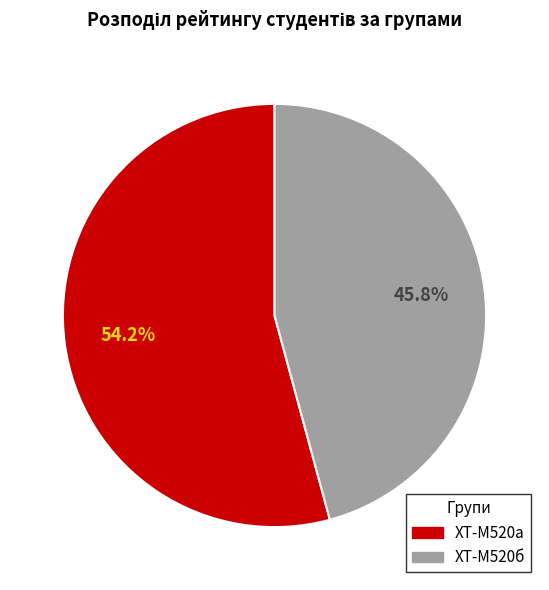

Is there any slice that represents more than half of the pie?

Yes